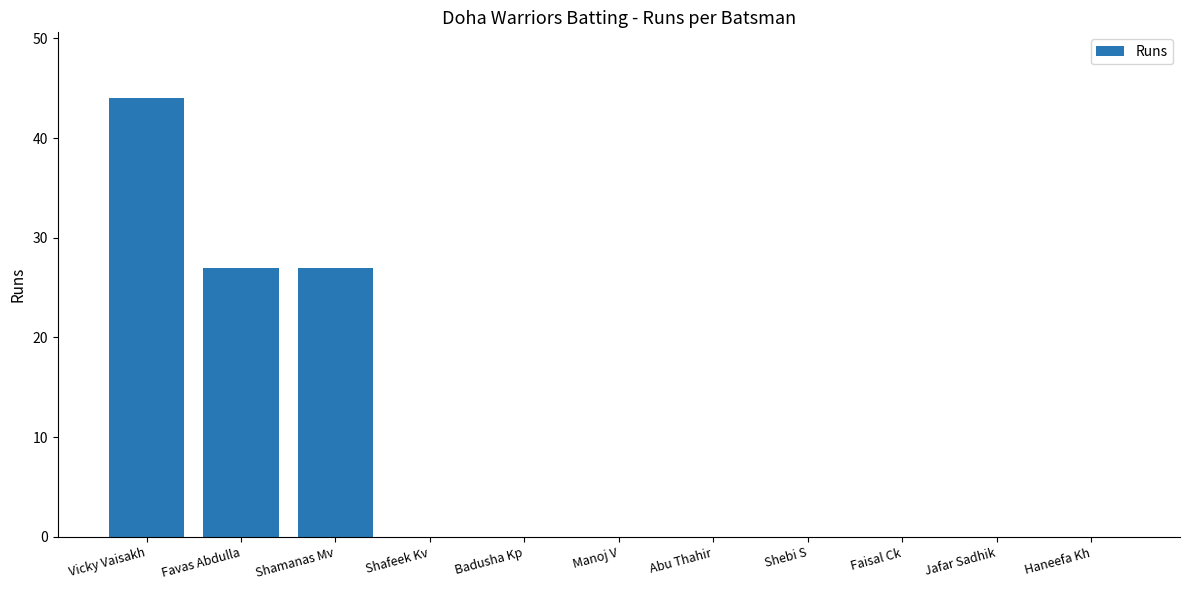

What is the sum of all values?

98